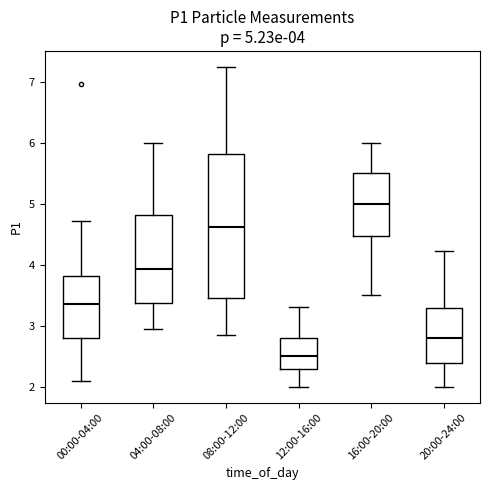

Which box is the tallest, from its lower edge to its upper edge?

08:00-12:00